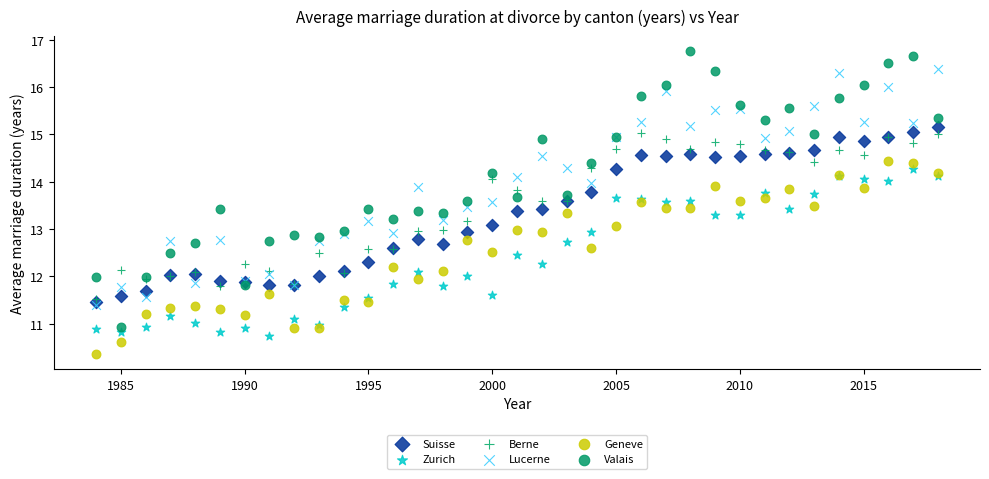

Which series contains the lowest Y value?

Geneve